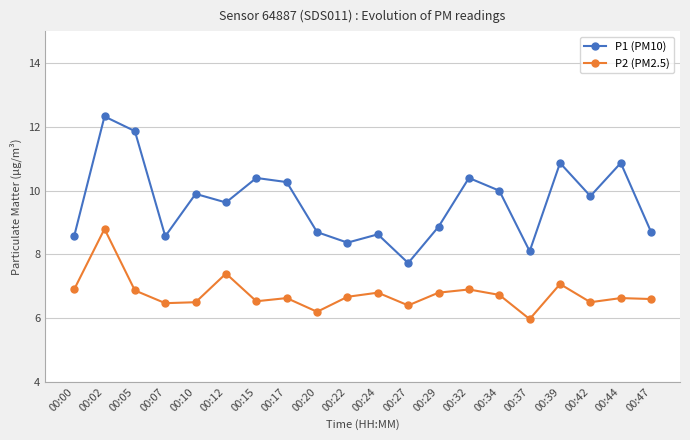

At which category is the sum across all series the highest?

00:02